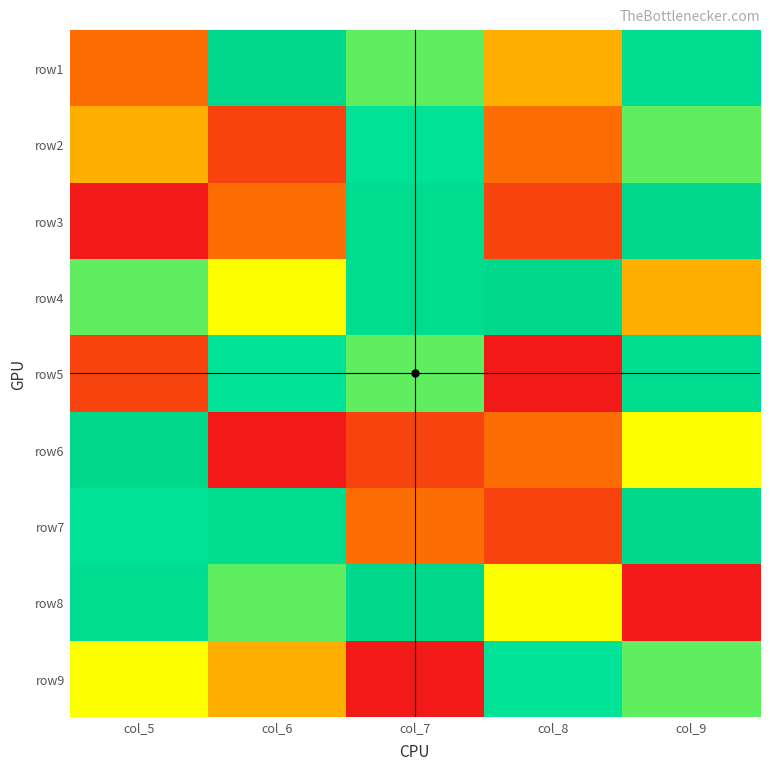

Reading left to right, list all the values displayed in this chart.

row1: col_5=3	col_6=9	col_7=6	col_8=4	col_9=8
row2: col_5=4	col_6=2	col_7=7	col_8=3	col_9=6
row3: col_5=1	col_6=3	col_7=8	col_8=2	col_9=9
row4: col_5=6	col_6=5	col_7=8	col_8=9	col_9=4
row5: col_5=2	col_6=7	col_7=6	col_8=1	col_9=8
row6: col_5=9	col_6=1	col_7=2	col_8=3	col_9=5
row7: col_5=7	col_6=8	col_7=3	col_8=2	col_9=9
row8: col_5=8	col_6=6	col_7=9	col_8=5	col_9=1
row9: col_5=5	col_6=4	col_7=1	col_8=7	col_9=6